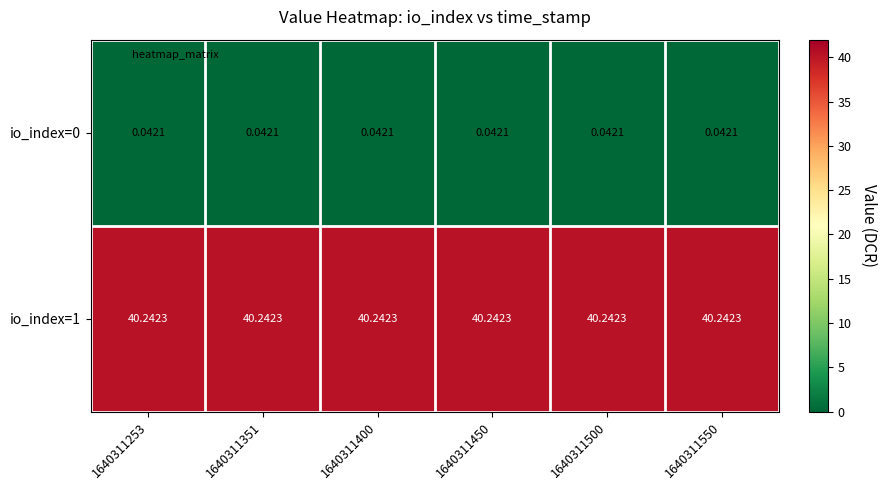

Is the value of io_index=1 at 1640311450 greater than the value of io_index=0 at 1640311253?

Yes